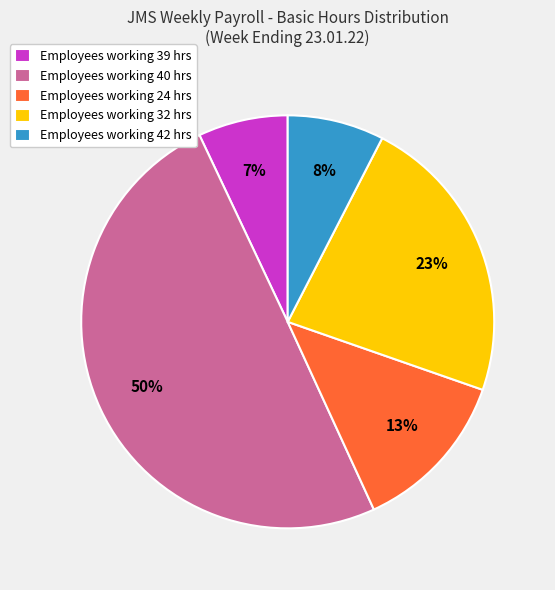

Count the number of slices in the pie.

5